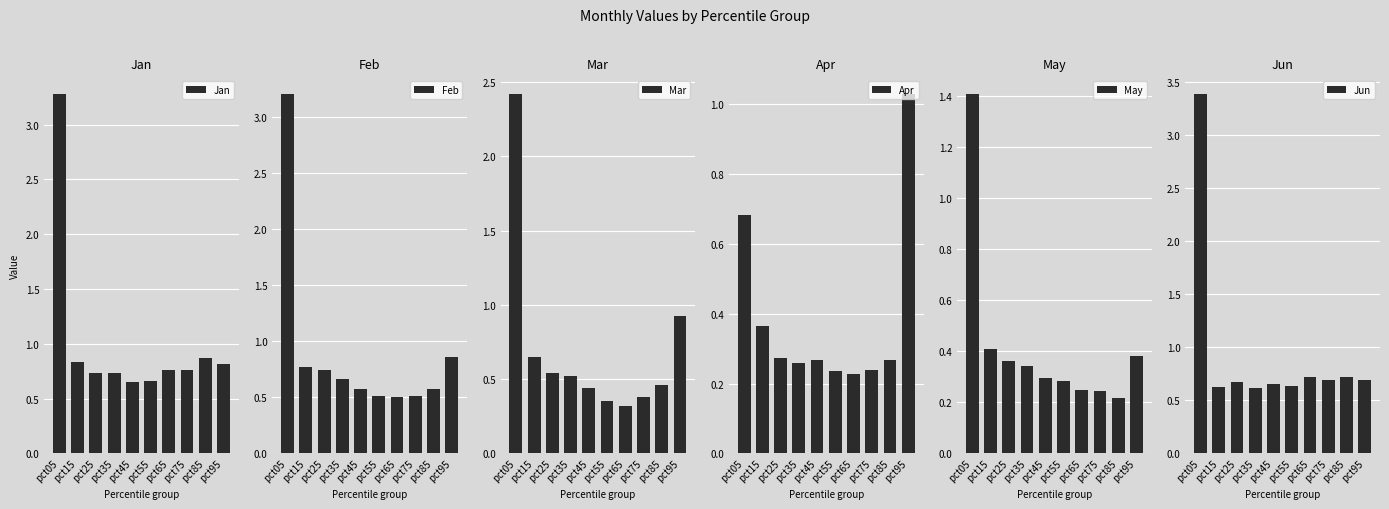

What is the value of the Apr bar at the 1st from the left?

0.7